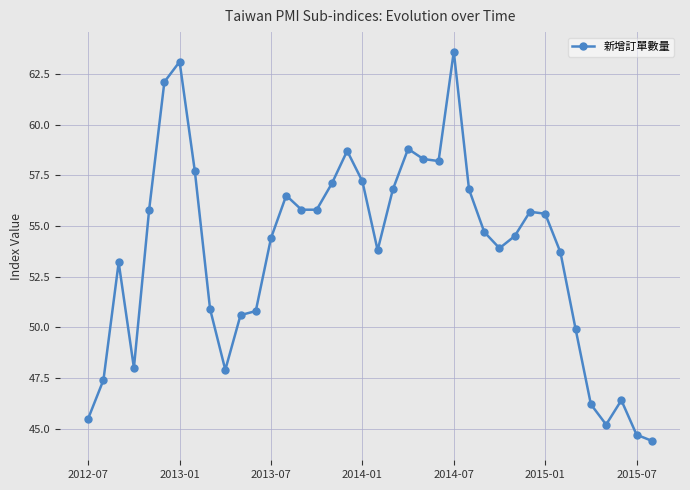

What is the minimum value shown in the chart?

44.4